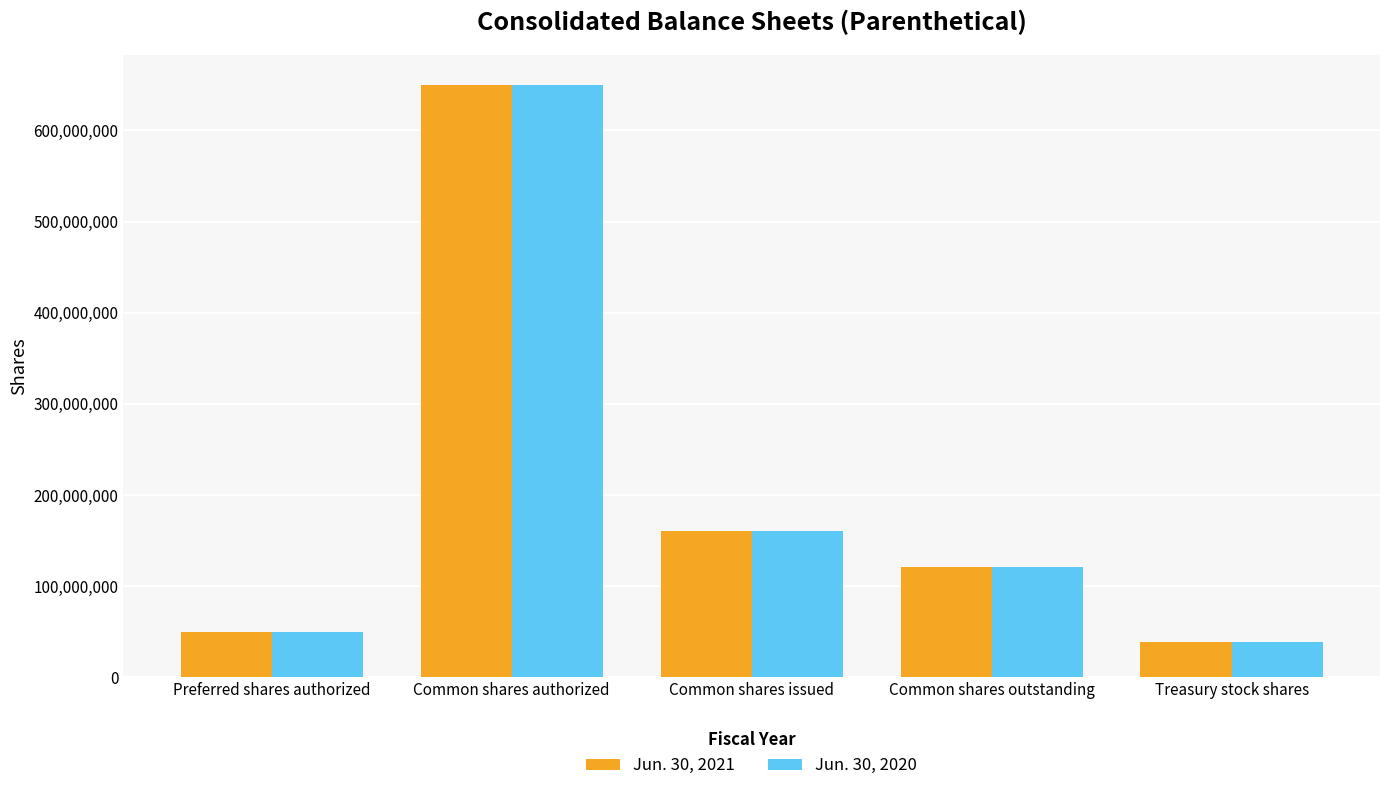

Reading left to right, list all the values displayed in this chart.

Jun. 30, 2021: Preferred shares authorized=50000000	Common shares authorized=650000000	Common shares issued=160300000	Common shares outstanding=121500000	Treasury stock shares=38800000
Jun. 30, 2020: Preferred shares authorized=50000000	Common shares authorized=650000000	Common shares issued=160300000	Common shares outstanding=121500000	Treasury stock shares=38800000